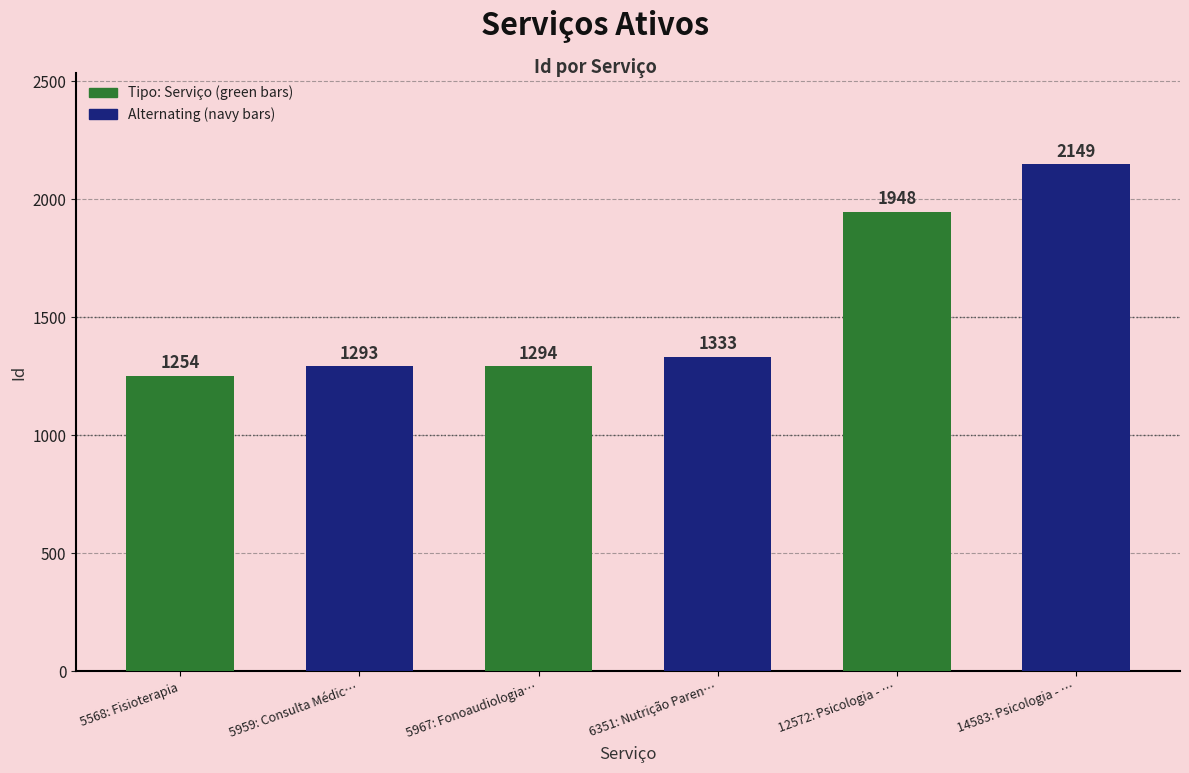

What is the sum of the values at 14583: Psicologia - … and 5568: Fisioterapia?

3403